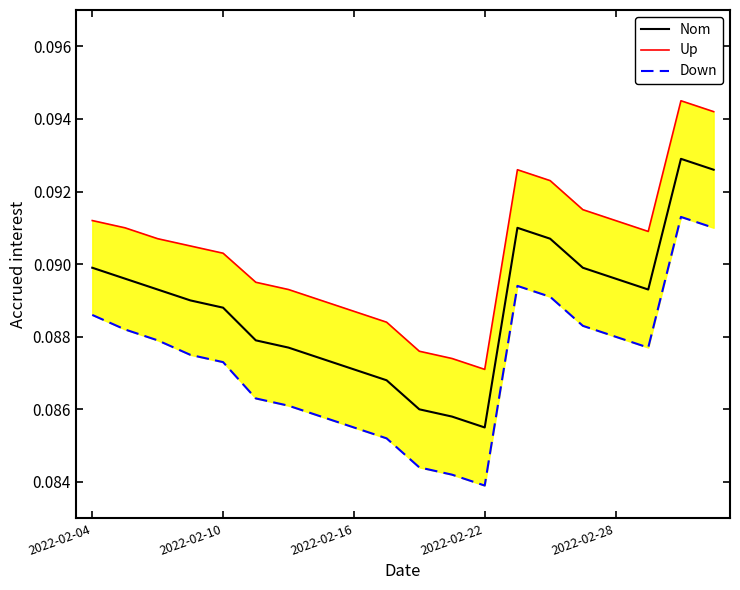

Is it true that Down equals 0.1 at 2022-02-10?

True